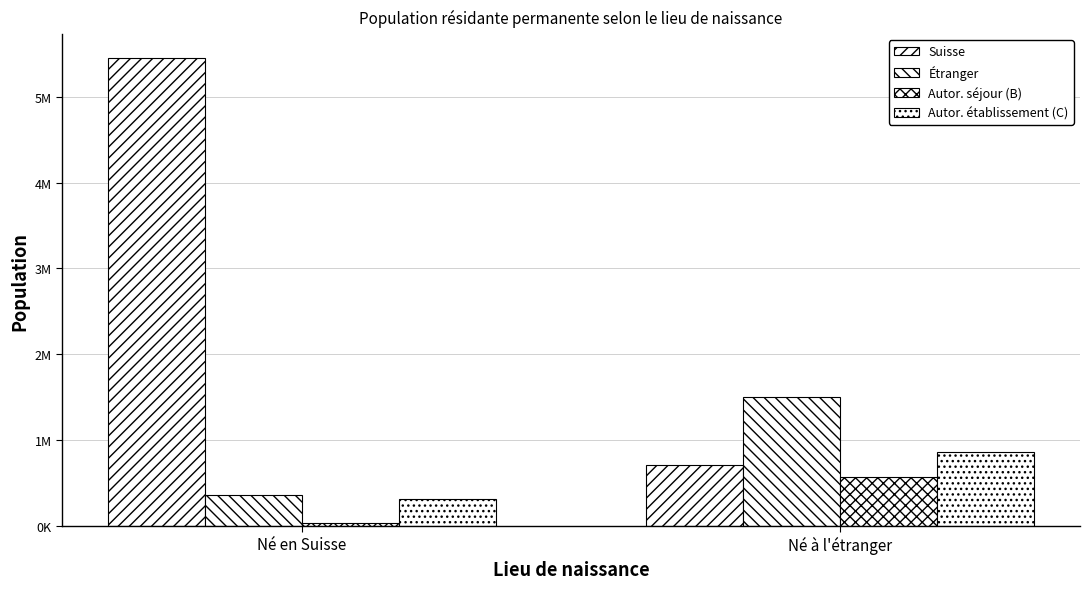

Reading right to left, transcribe all the data shown in this chart.

Suisse: 714014	5455077
Étranger: 1504431	365538
Autor. séjour (B): 569774	40176
Autor. établissement (C): 860091	317518